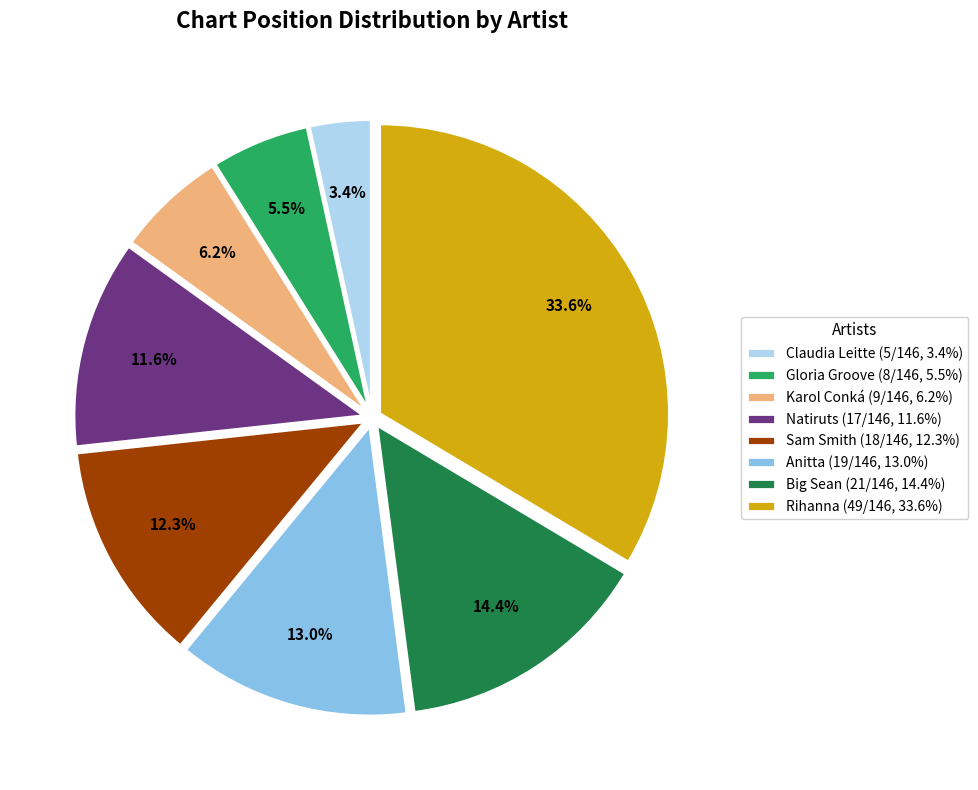

Which slice is the smallest?

Claudia Leitte